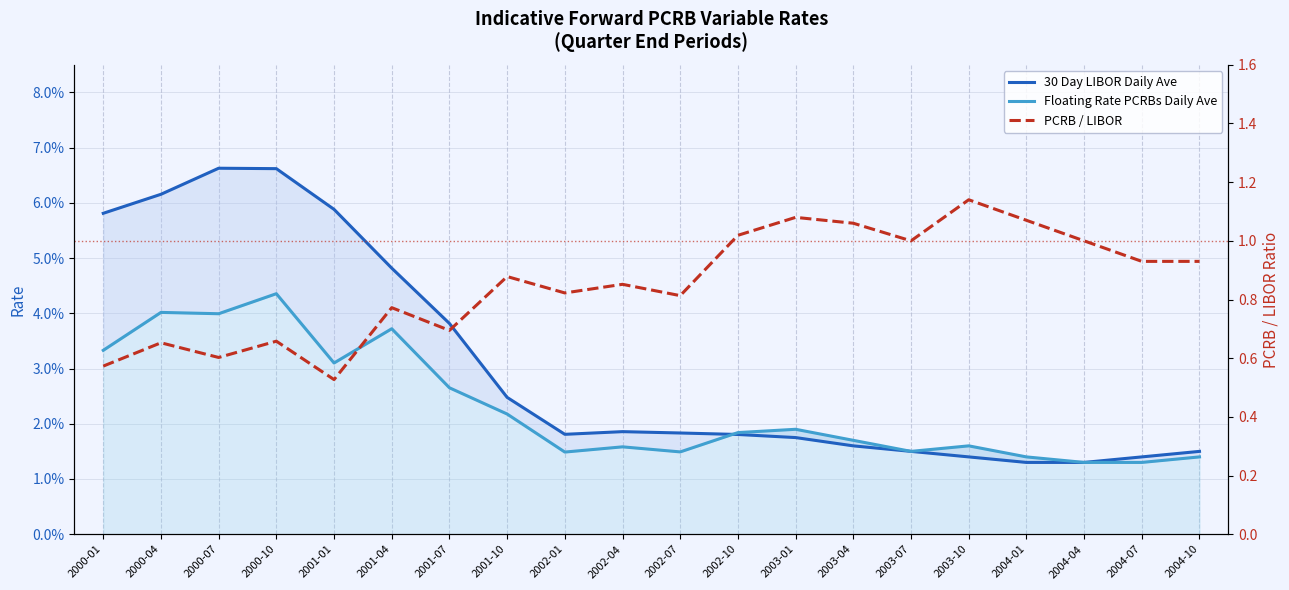

Which series ends up on top after the final intersection of Floating Rate PCRBs Daily Ave and 30 Day LIBOR Daily Ave?

Floating Rate PCRBs Daily Ave